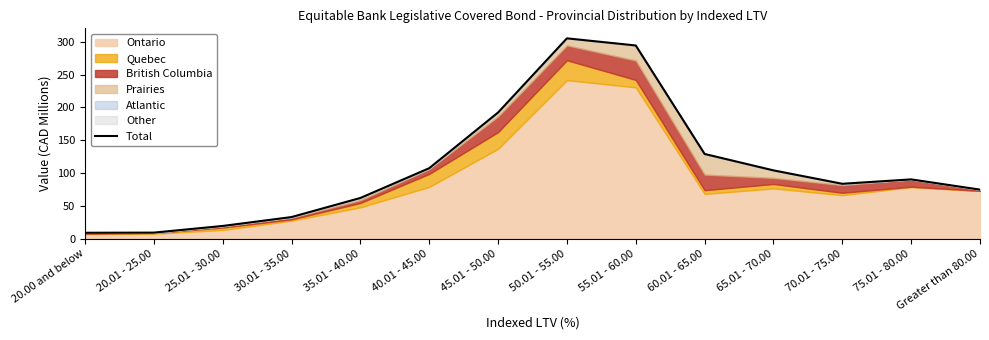

The chart shows a value of 104.0 at 65.01 - 70.00. True or false?

True